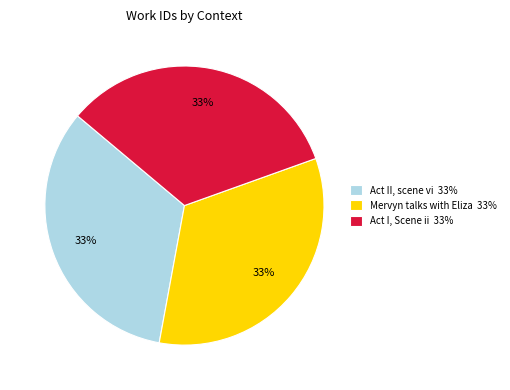

Do Act I, Scene ii and Act II, scene vi together represent more than half of the pie?

Yes